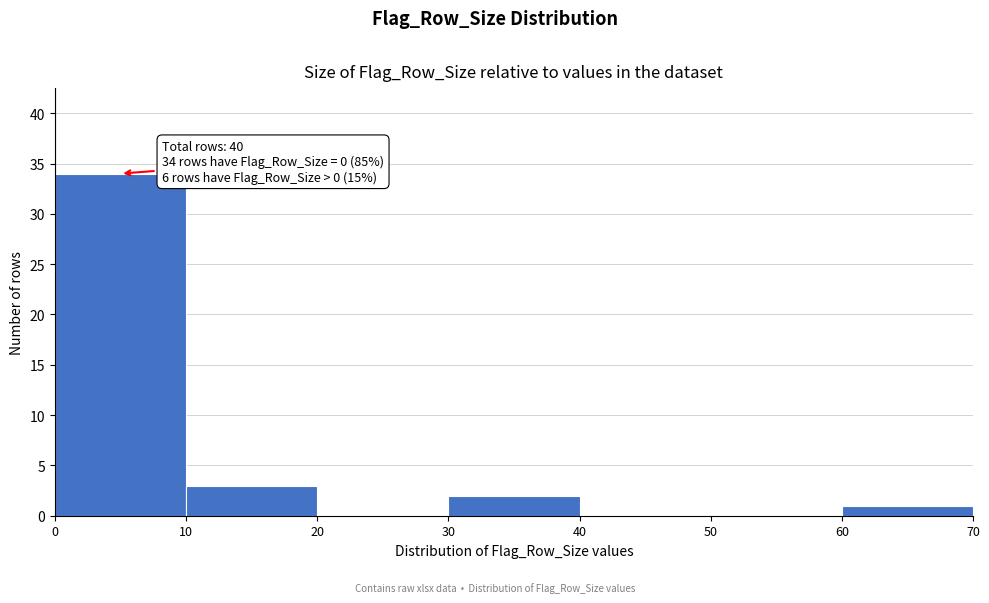

Over which range of the x-axis is the bar tallest?

0 to 10